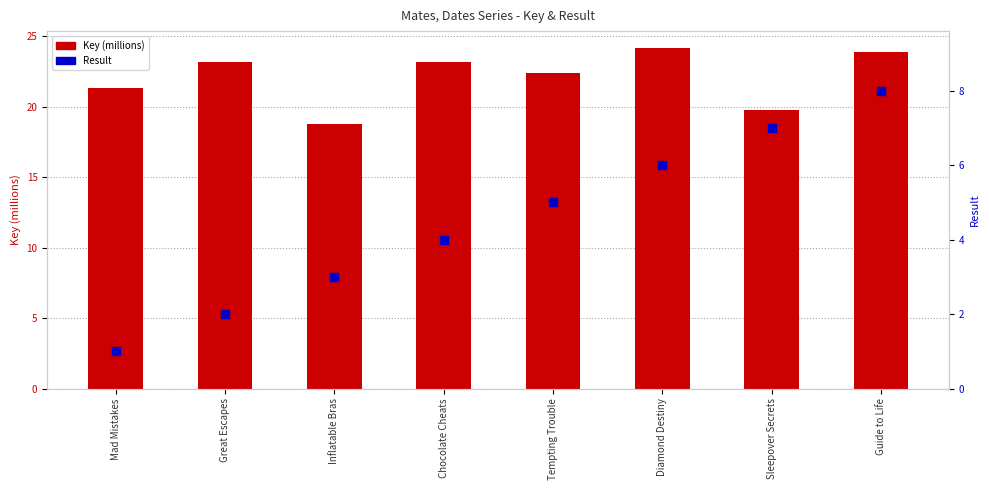

Which series has the widest spread of Y values?

Result